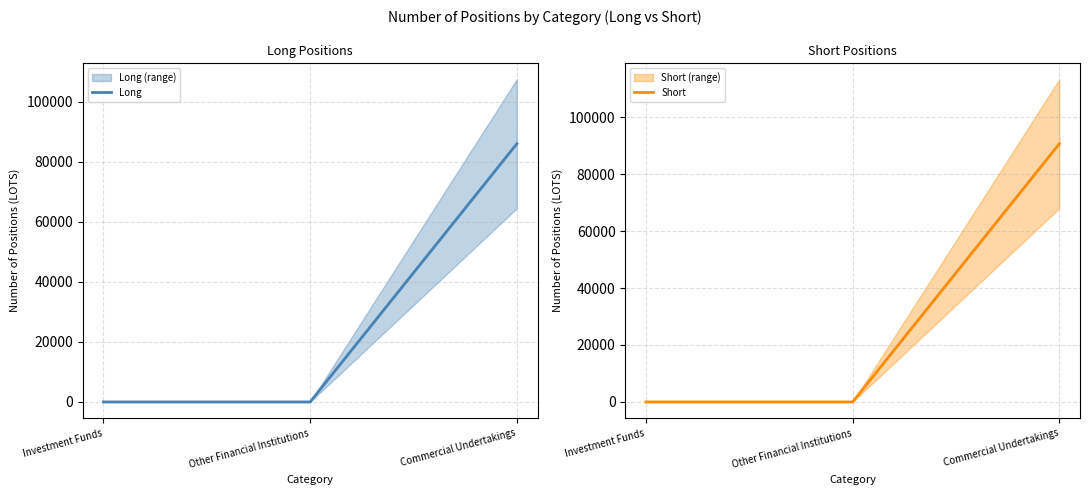

List the labels in order of Short value, smallest first.

Investment Funds, Other Financial Institutions, Commercial Undertakings